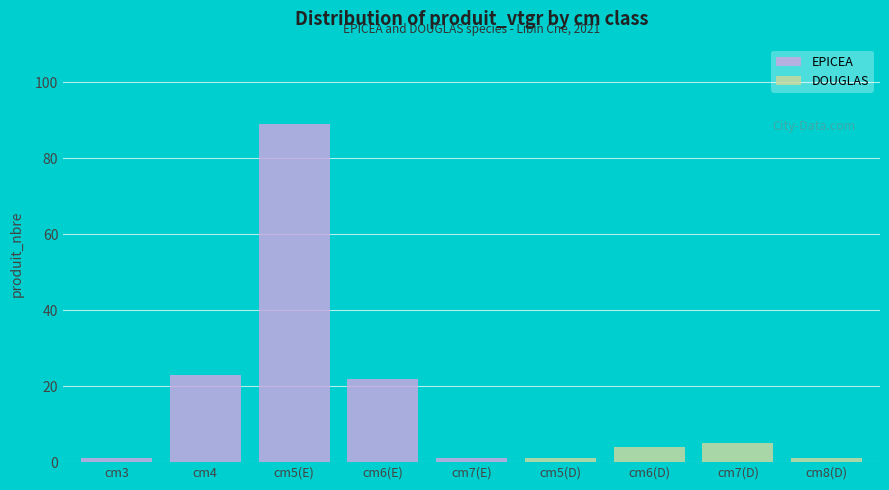

What is the average value of the EPICEA series?

27